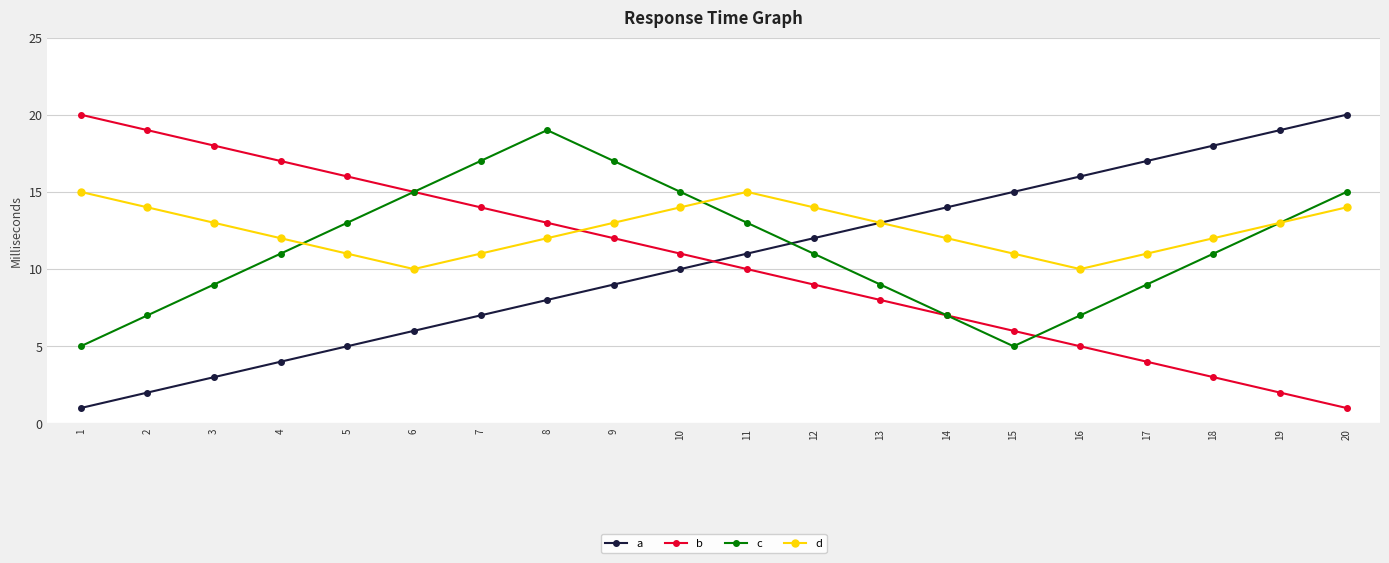

Reading right to left, what are all the values shown in this chart?

a: 20	19	18	17	16	15	14	13	12	11	10	9	8	7	6	5	4	3	2	1
b: 1	2	3	4	5	6	7	8	9	10	11	12	13	14	15	16	17	18	19	20
c: 15	13	11	9	7	5	7	9	11	13	15	17	19	17	15	13	11	9	7	5
d: 14	13	12	11	10	11	12	13	14	15	14	13	12	11	10	11	12	13	14	15